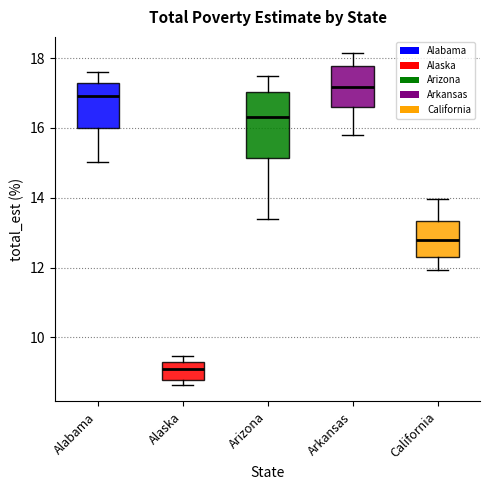

Where is the upper edge of the box for Alaska on the y-axis? The values are not printed on the chart, so give them approximately, as read against the axis.

9.2